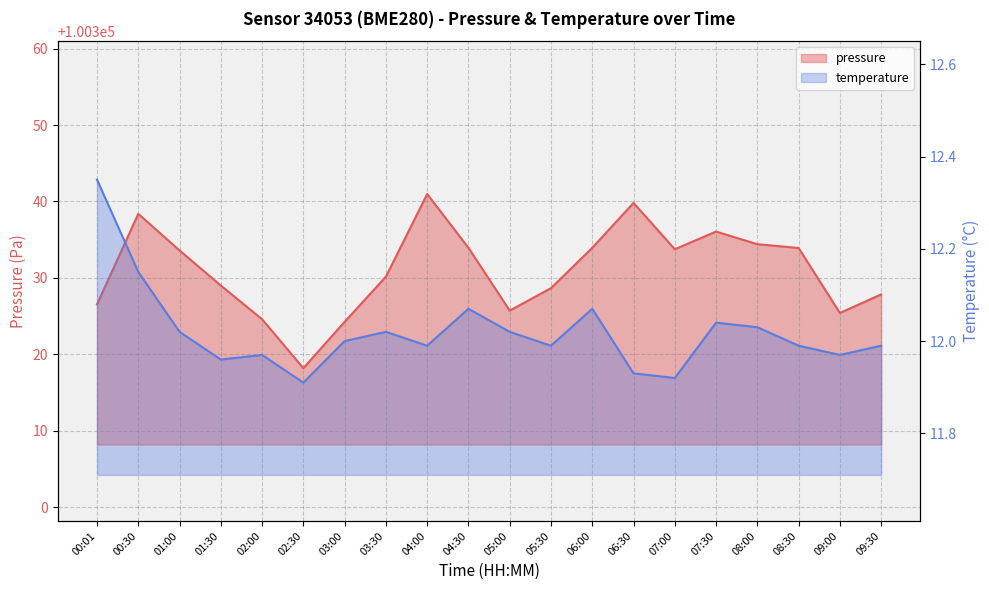

What is the value of the temperature point at the 17th from the left?

12.0